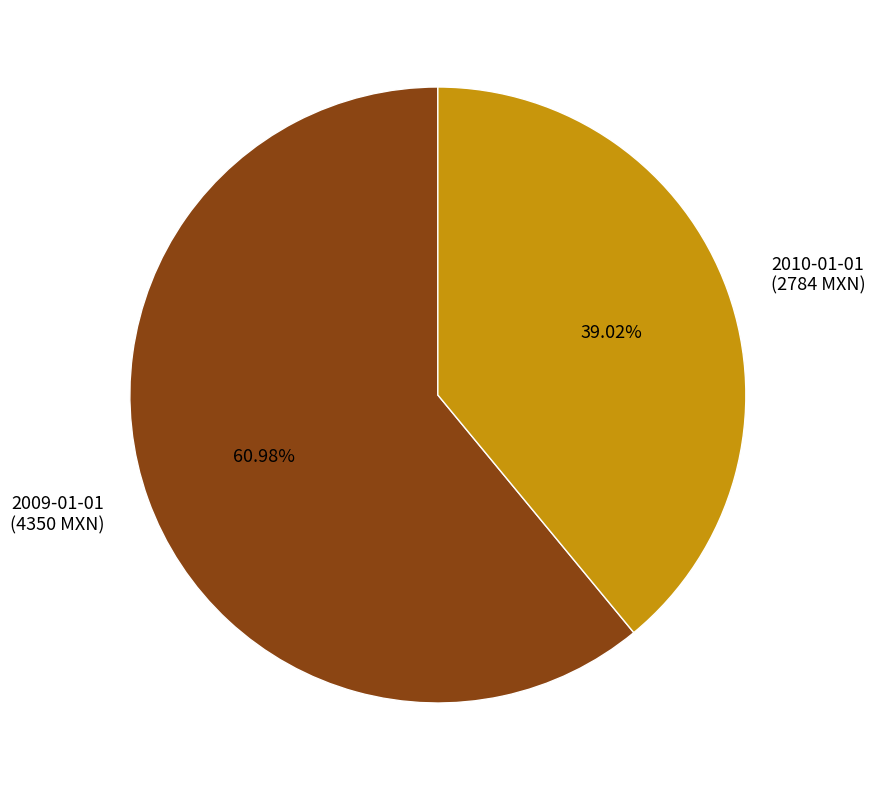

Which category has the smallest portion of the pie?

2010-01-01